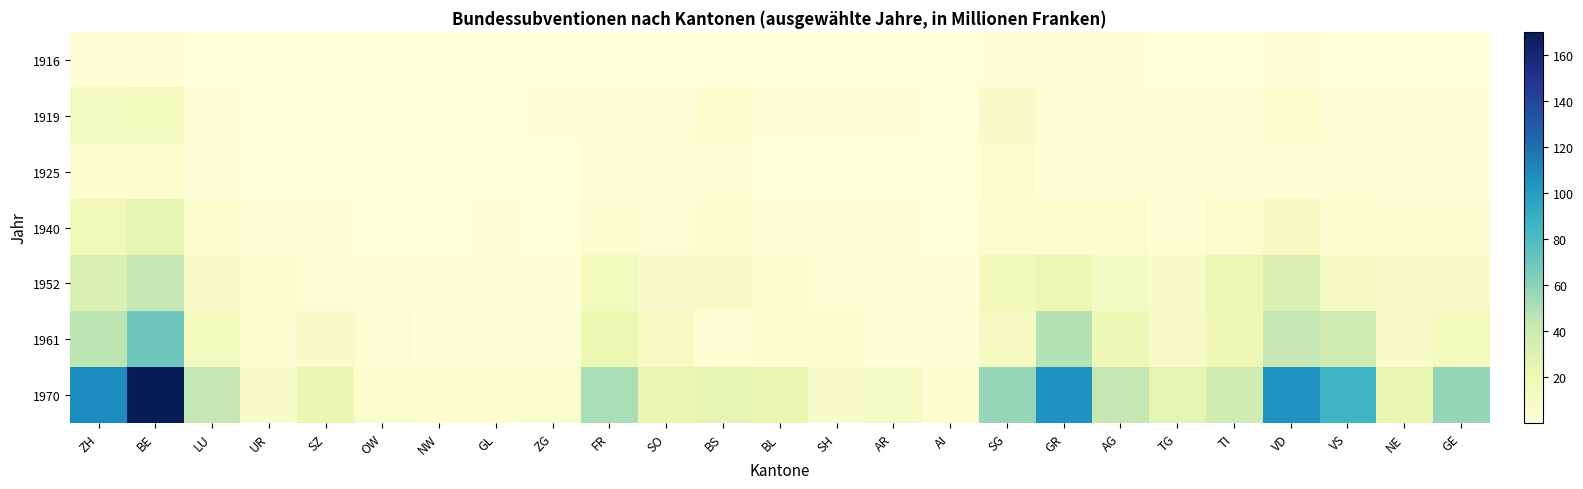

List the series in order of their peak value, lowest first.

1916, 1925, 1919, 1940, 1952, 1961, 1970